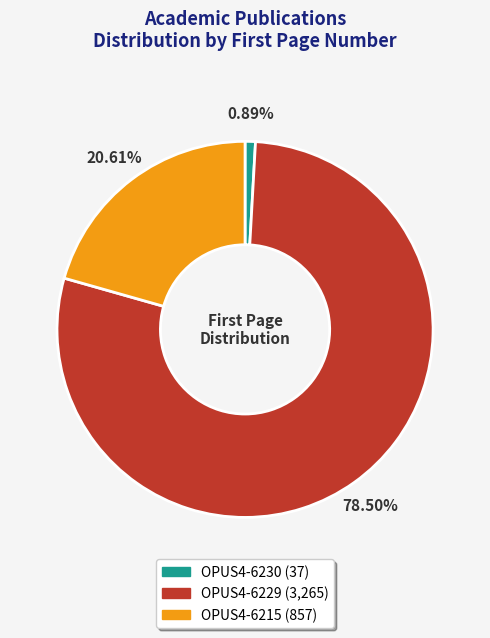

Does any single category account for the majority?

Yes